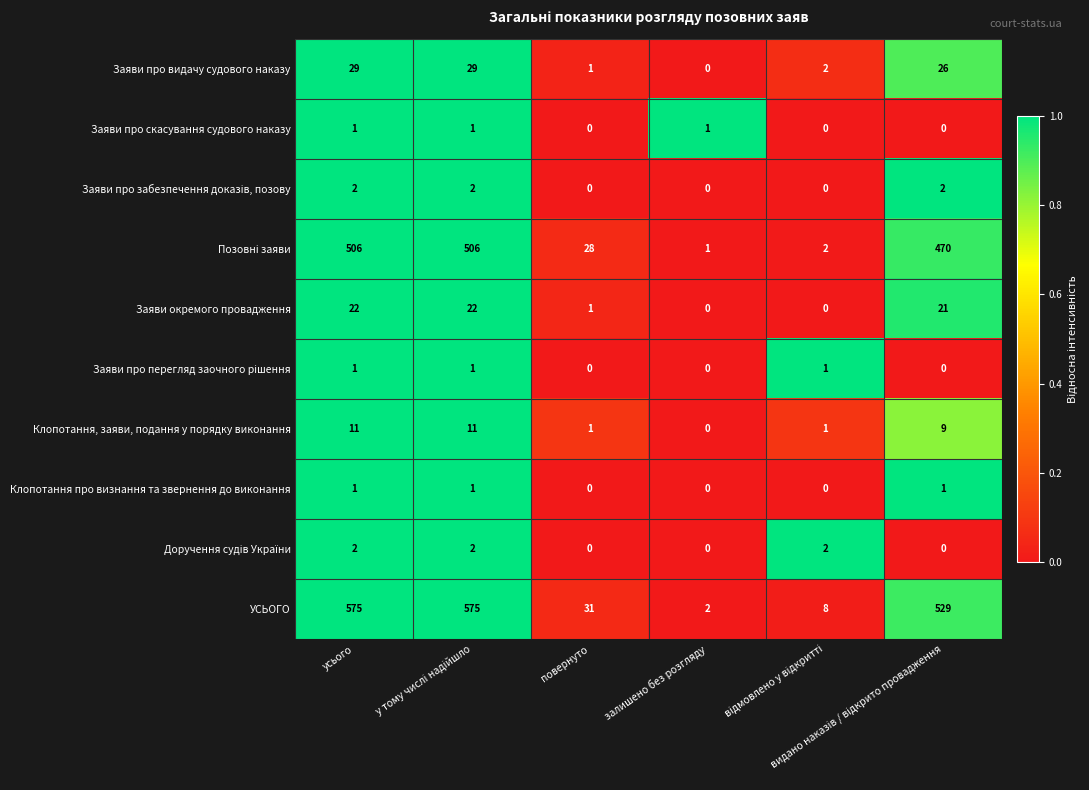

Which series has the largest range (max minus min)?

УСЬОГО